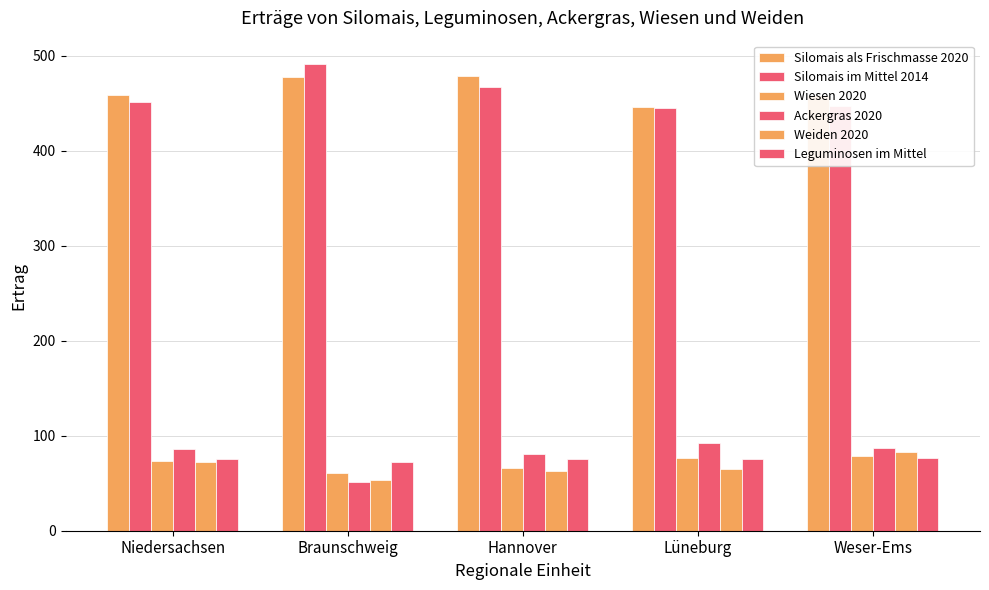

How many distinct data groups are displayed?

6